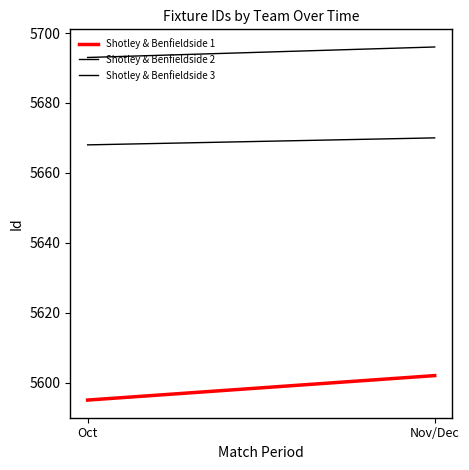

What is the spread (max minus min) of values at Oct?

98